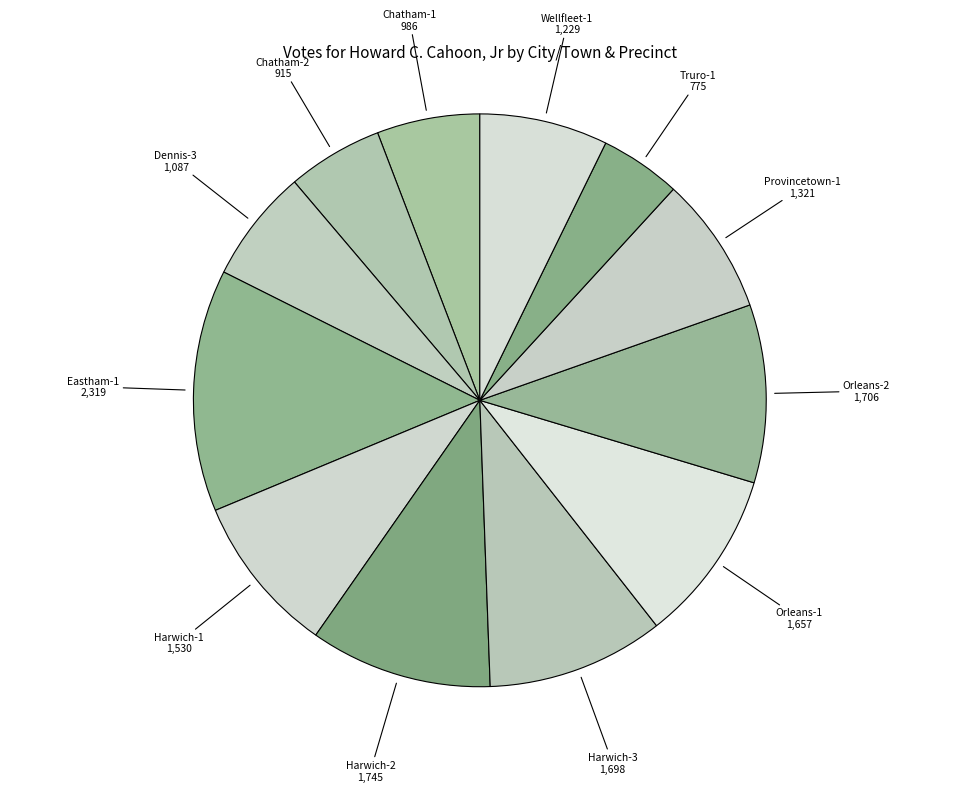

Count the number of slices in the pie.

12